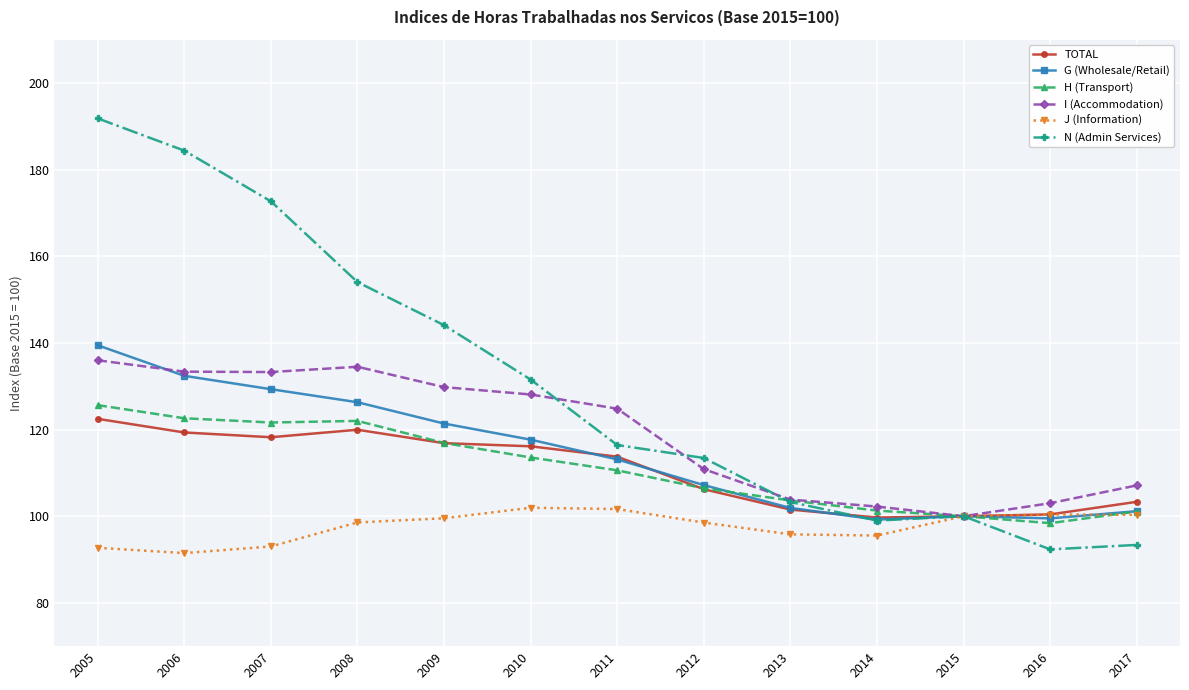

True or false: N (Admin Services) has more than 1 interior local peaks.

False